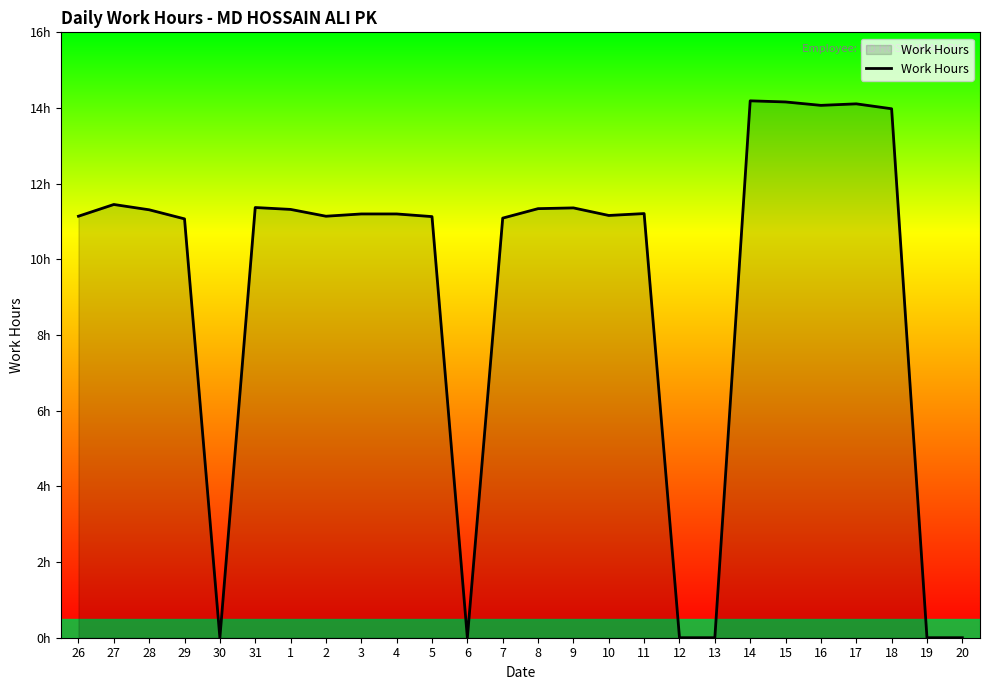

Reading left to right, transcribe all the data shown in this chart.

11.1	11.4	11.3	11.1	0.0	11.4	11.3	11.1	11.2	11.2	11.1	0.0	11.1	11.3	11.4	11.2	11.2	0.0	0.0	14.2	14.2	14.1	14.1	14.0	0.0	0.0